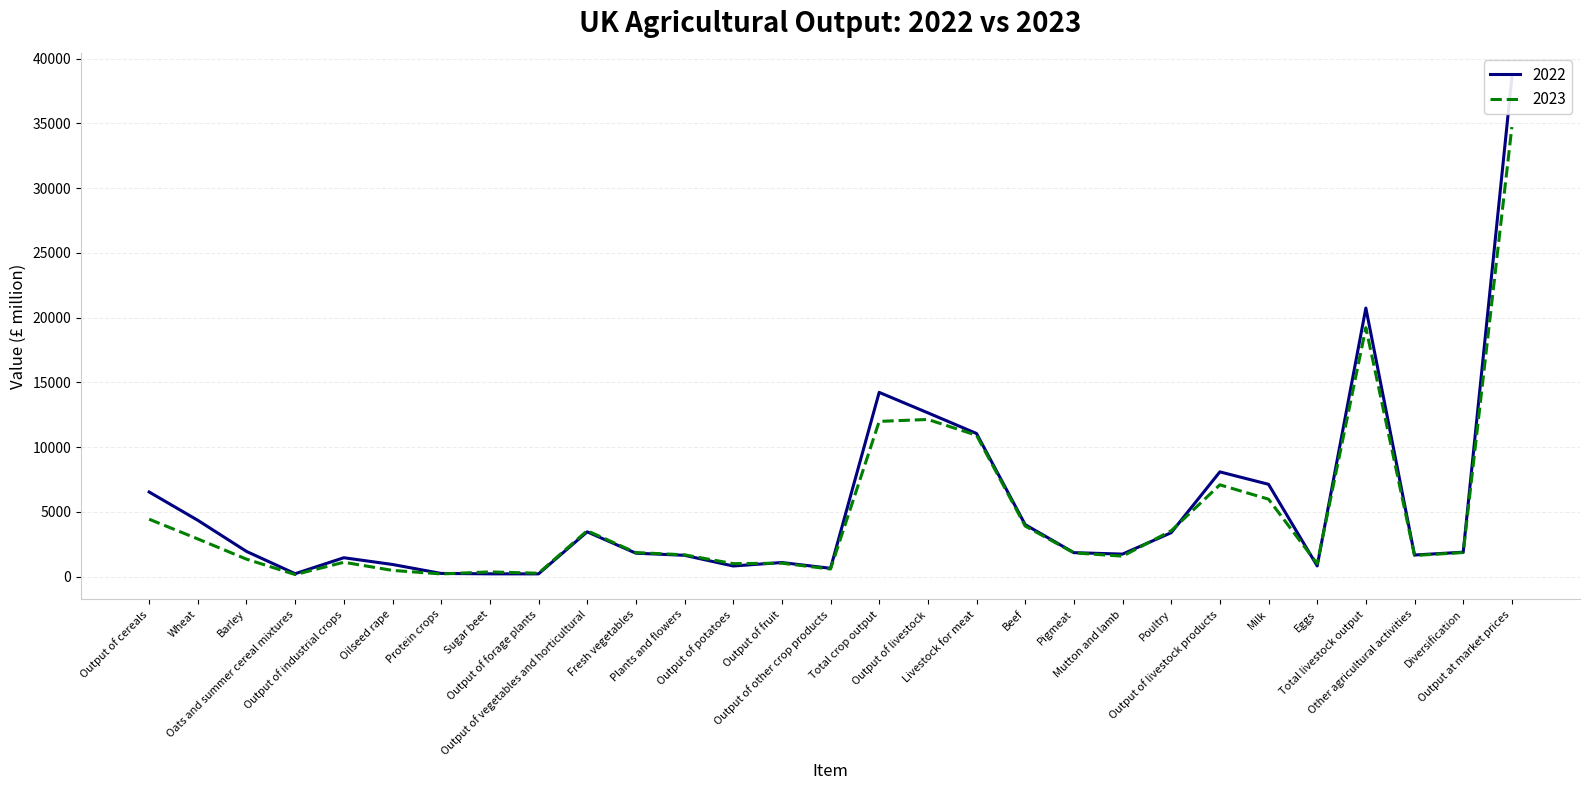

What is the average value of the 2022 series?

5291